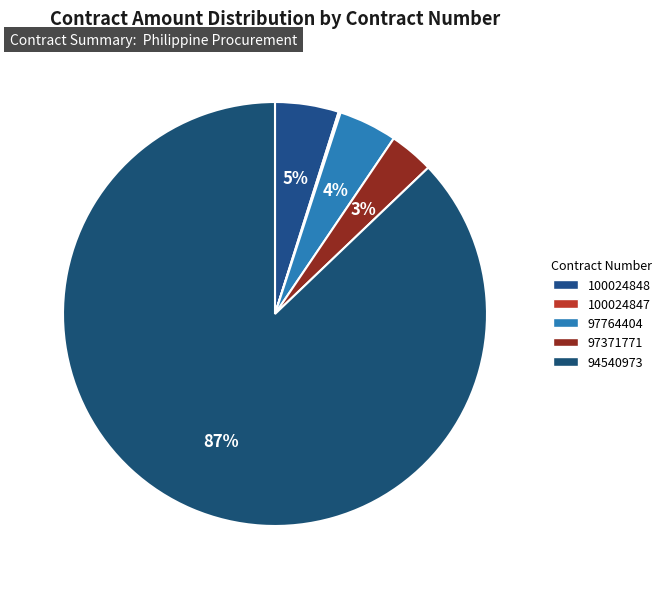

Which has a higher value, 94540973 or 97371771?

94540973